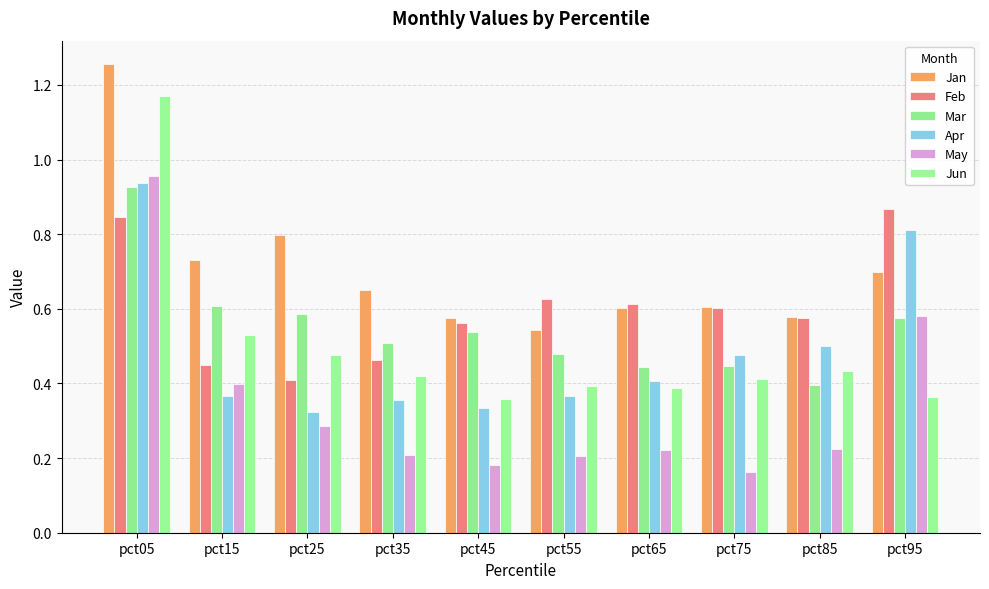

What is the sum of the Jun values at pct55 and pct75?

0.8